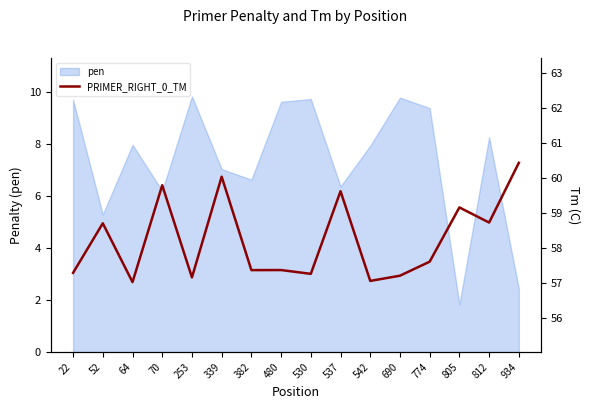

Reading left to right, what are all the values shown in this chart?

57.3	58.7	57.0	59.8	57.2	60.0	57.4	57.4	57.3	59.6	57.1	57.2	57.6	59.2	58.7	60.4